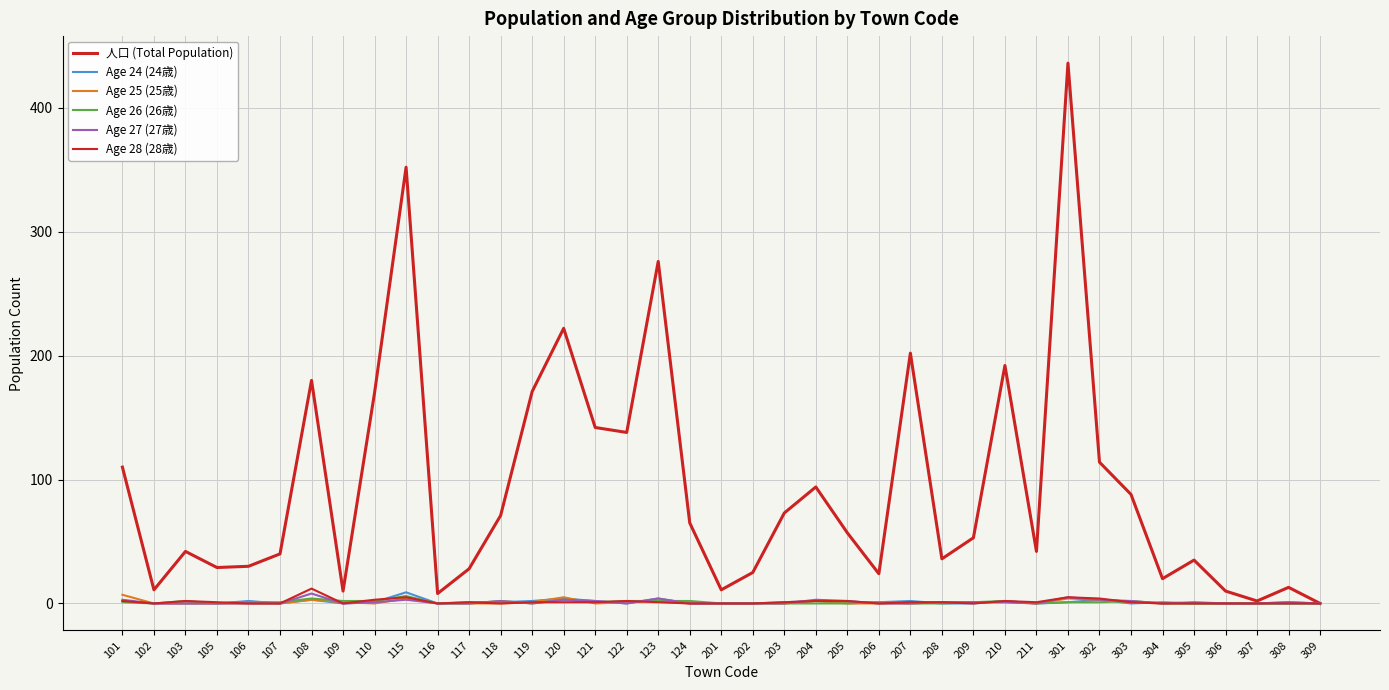

The Age 25 (25歳) series shows 2 at 204. True or false?

True